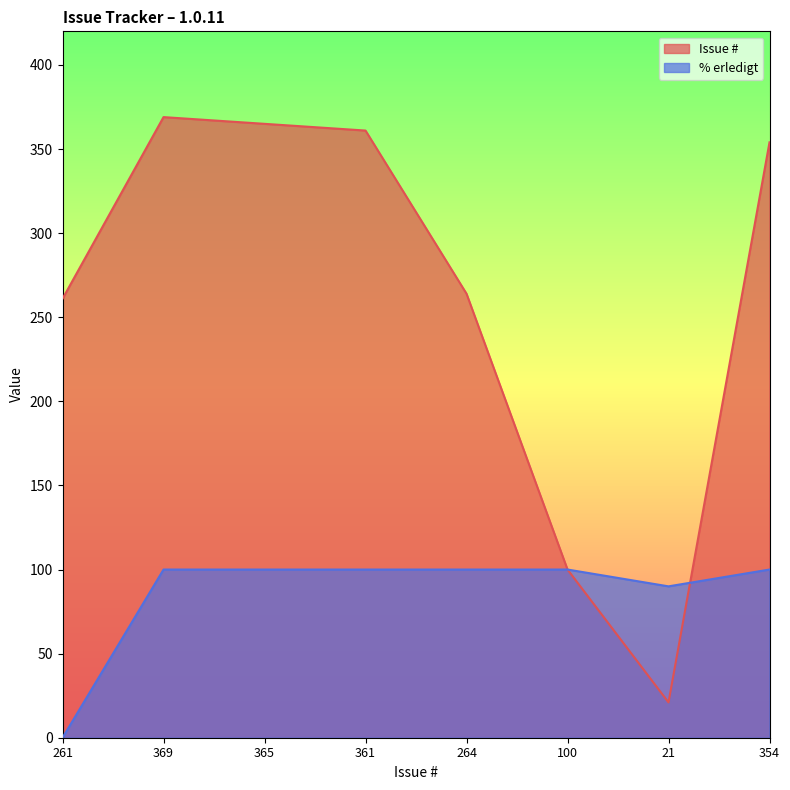

Rank the categories by Issue # value from lowest to highest.

21, 100, 261, 264, 354, 361, 365, 369